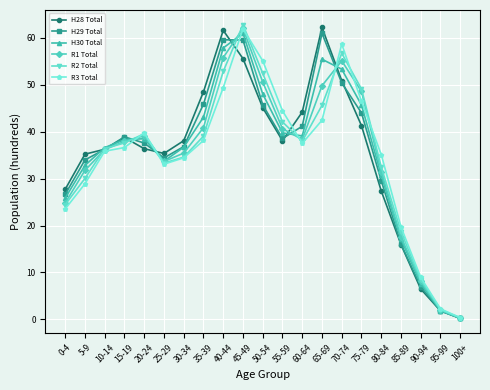

At which category does the chart reach its minimum across all series?

100+